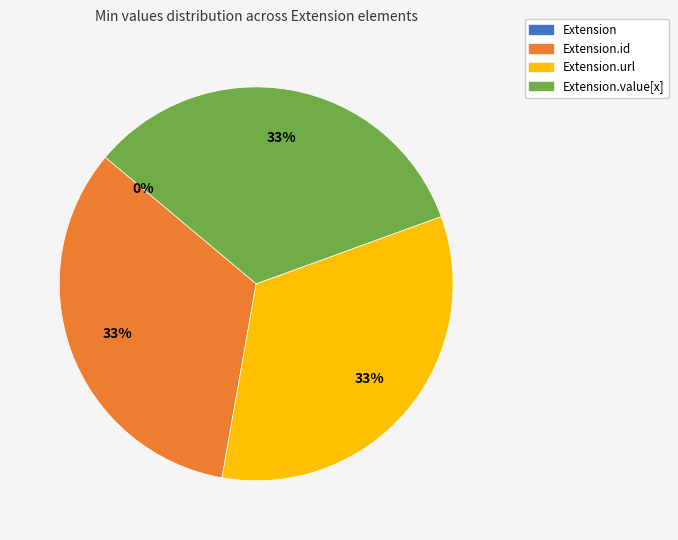

Rank the categories by value from lowest to highest.

Extension, Extension.id, Extension.url, Extension.value[x]